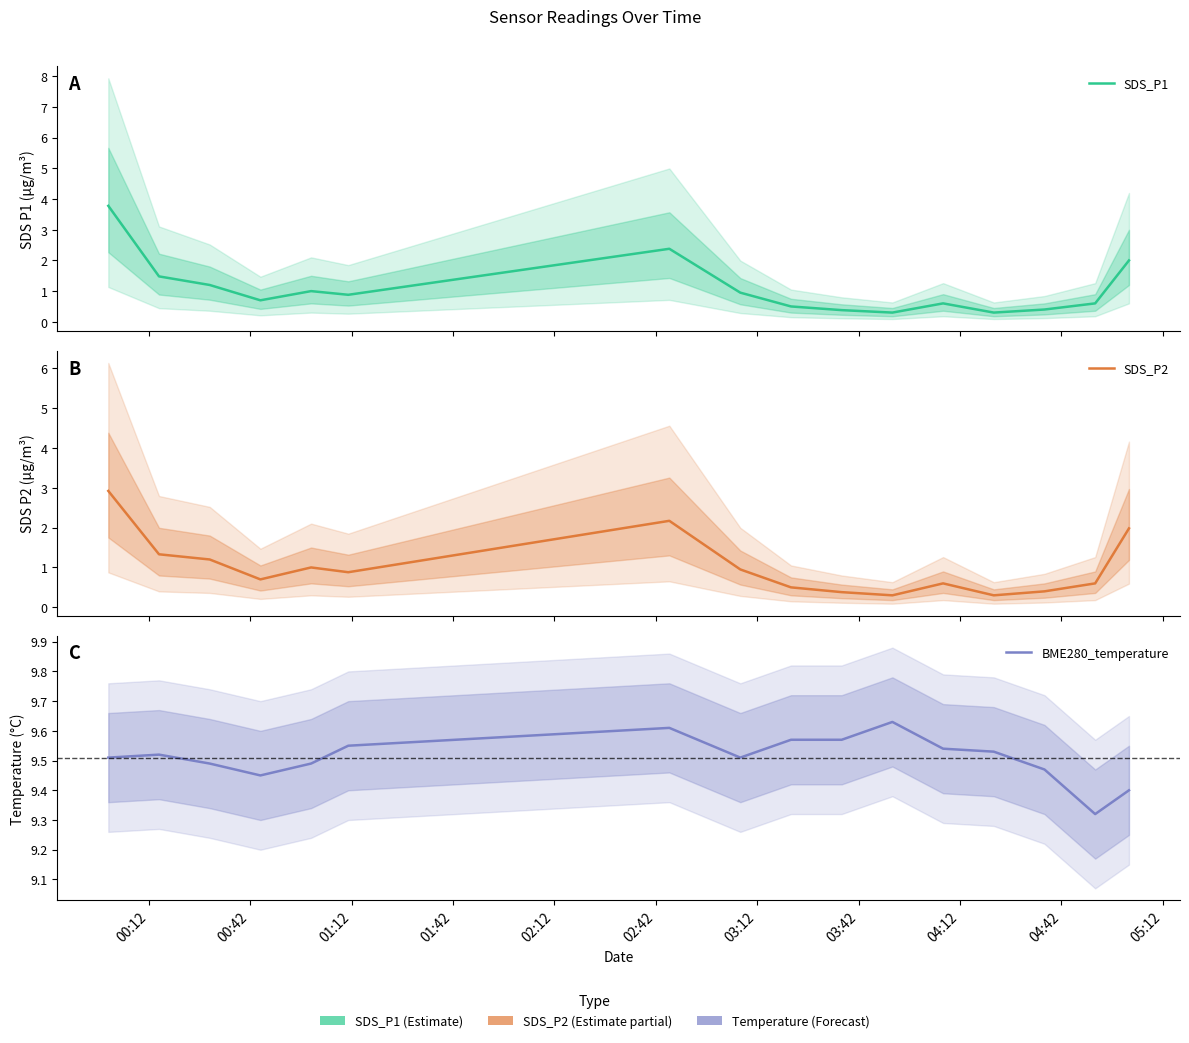

What is the lowest value of the SDS_P2 series?

0.3